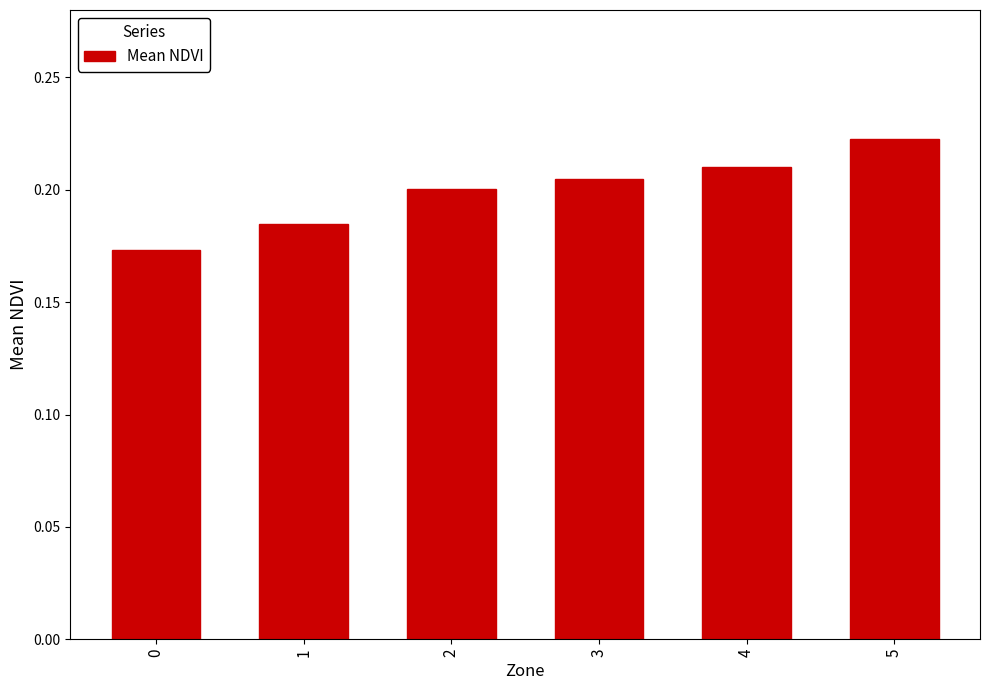

What is the sum of all values?

1.2